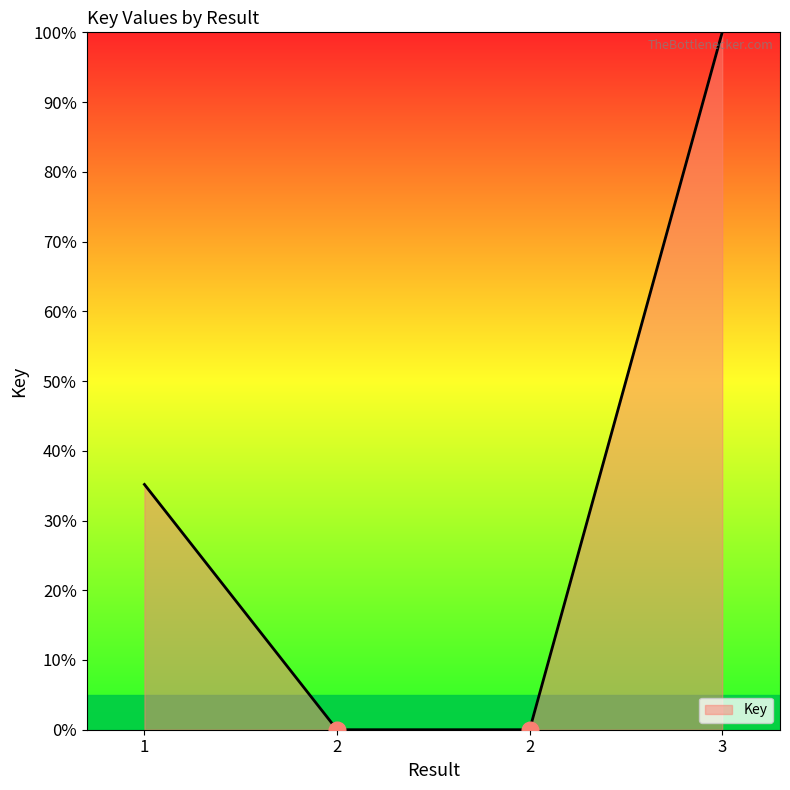

Between 3 and 1, which is larger?

3